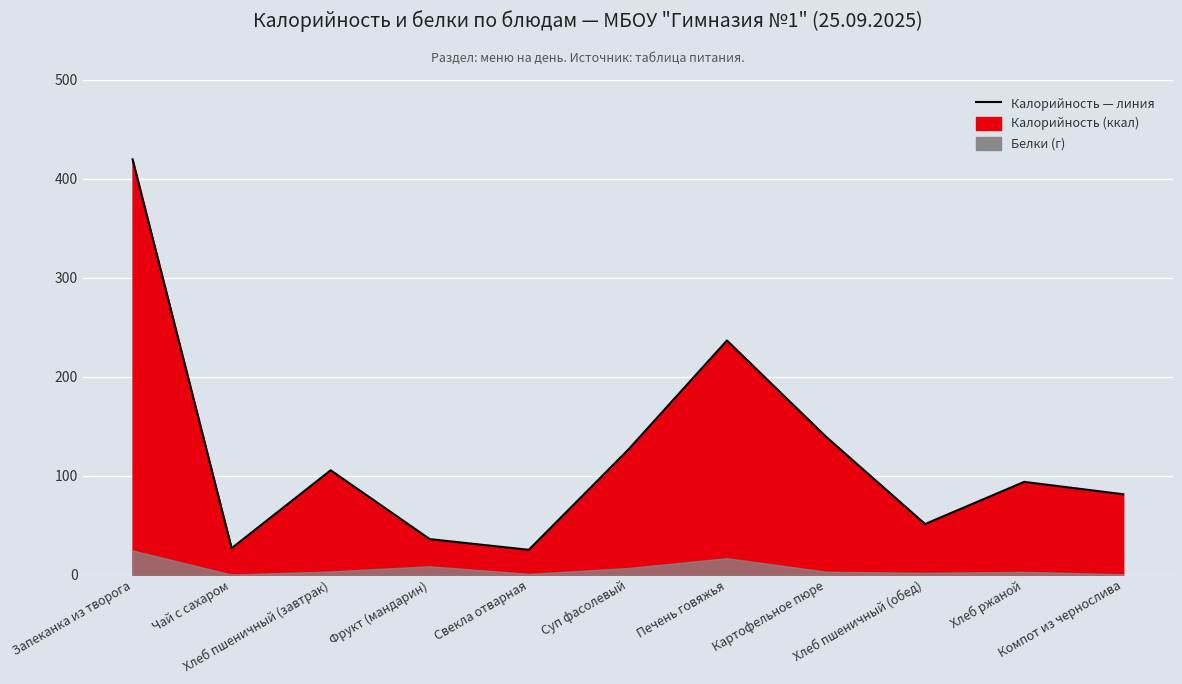

What is the label of the 10th point from the left?

Хлеб ржаной